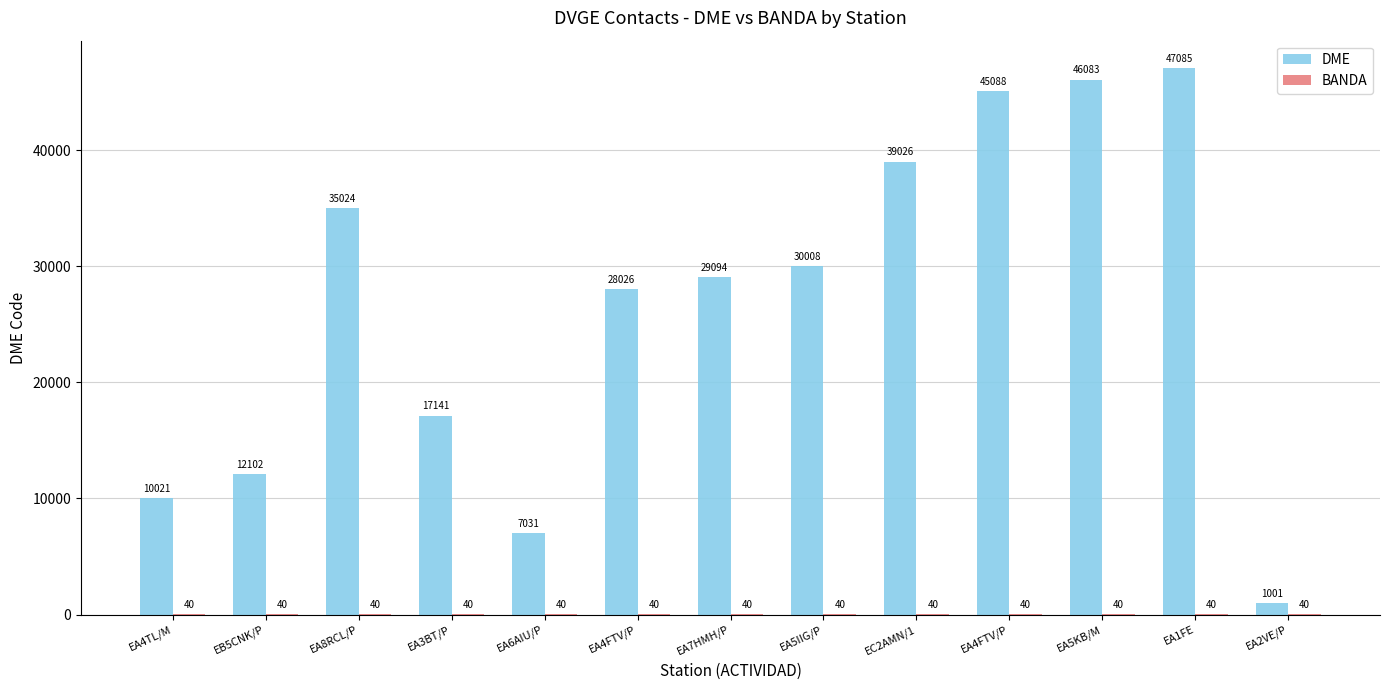

What is the smallest value displayed?

40